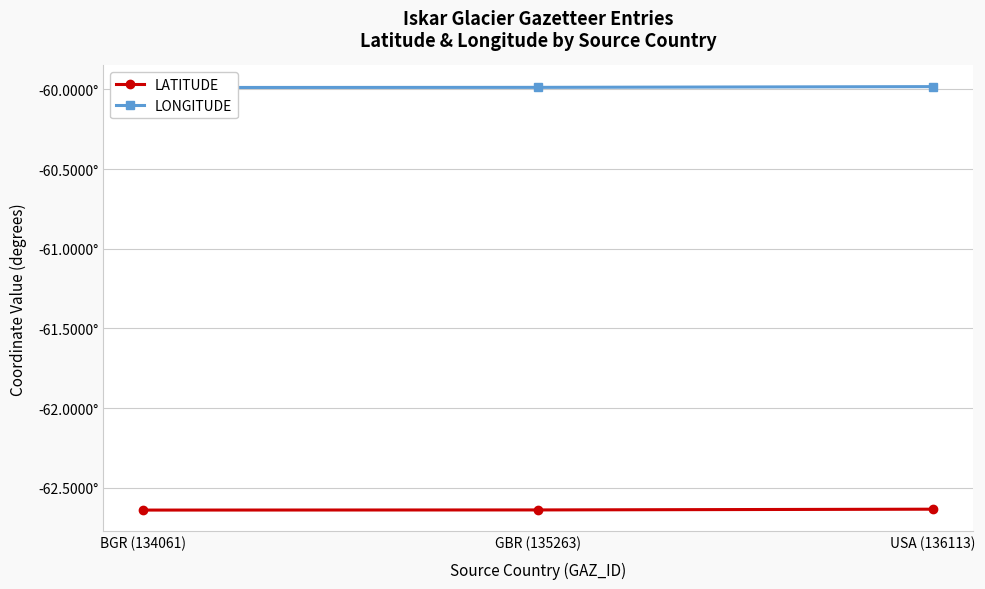

The value of LATITUDE at USA (136113) is -26.8. True or false?

False